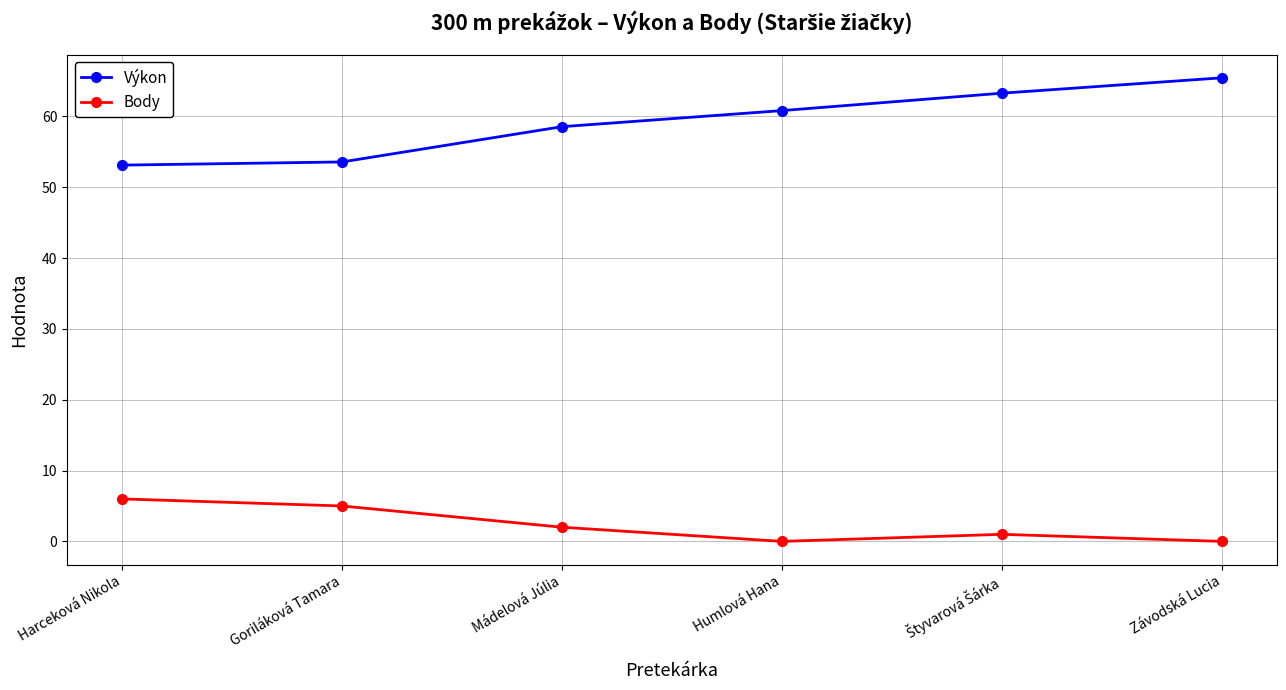

True or false: Výkon has more than 0 points higher than both neighbors.

False